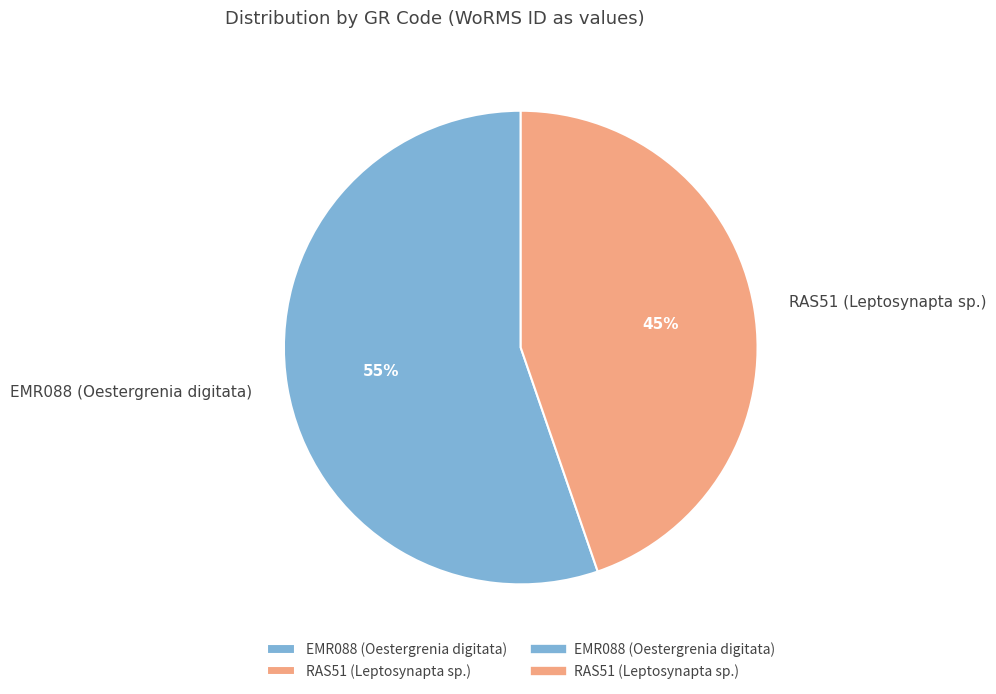

Which category has the smallest portion of the pie?

RAS51 (Leptosynapta sp.)